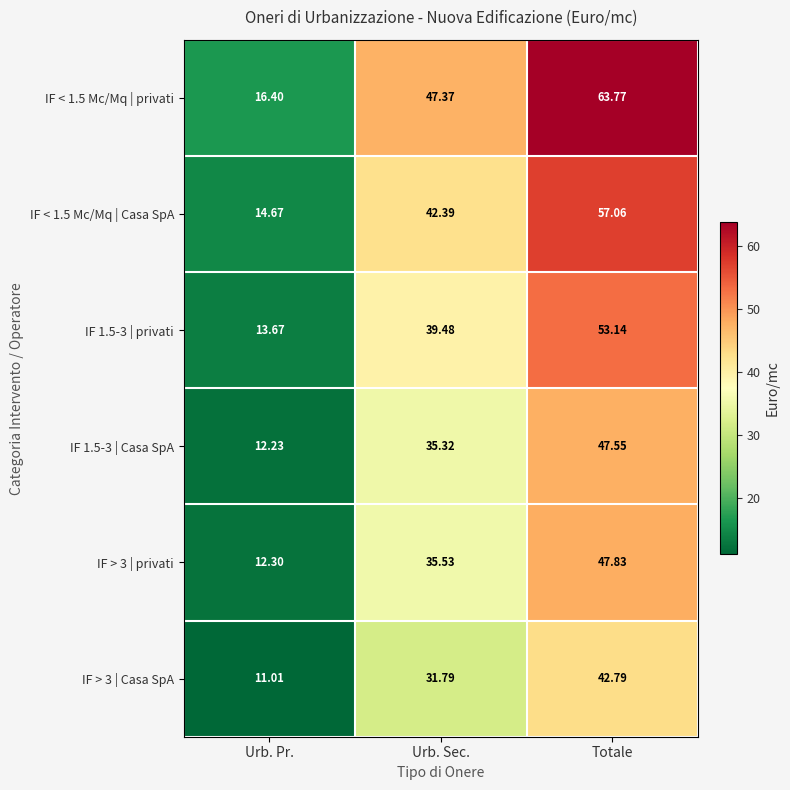

Which series changed the most between Urb. Sec. and Totale?

IF < 1.5 Mc/Mq | privati